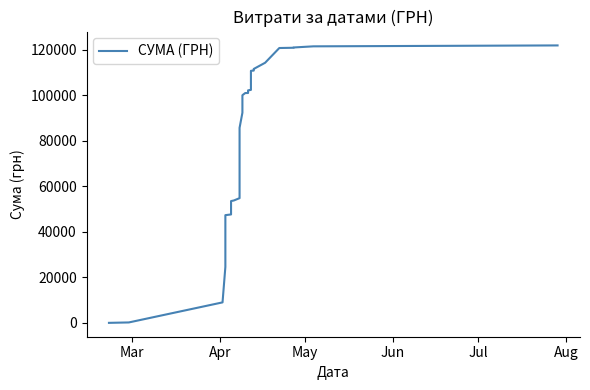

What is the greatest value displayed?

121839.8